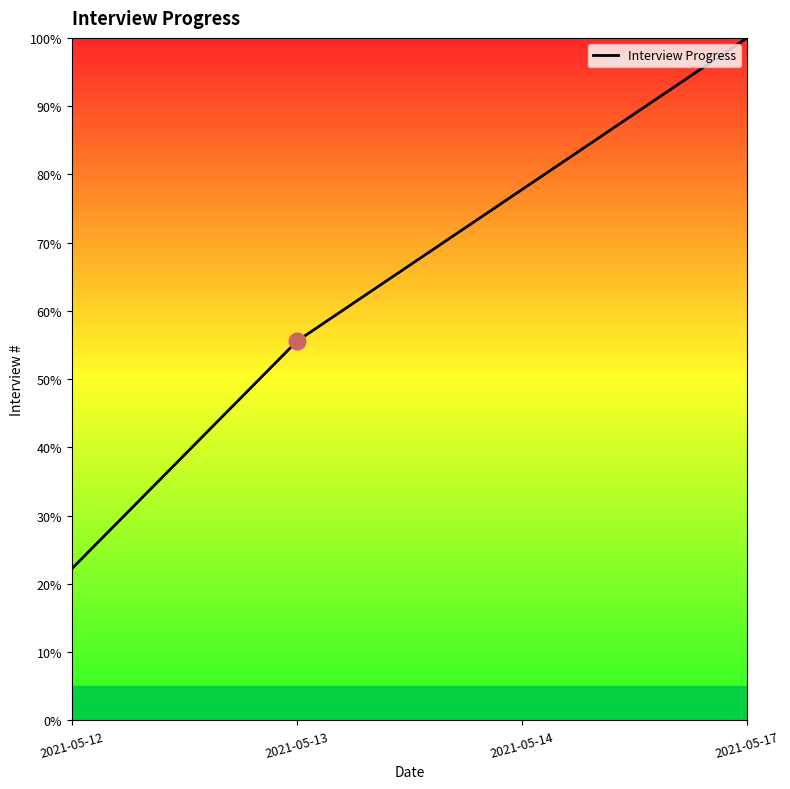

Approximately how many times larger is the value at 2021-05-14 compared to 2021-05-13?

1.4